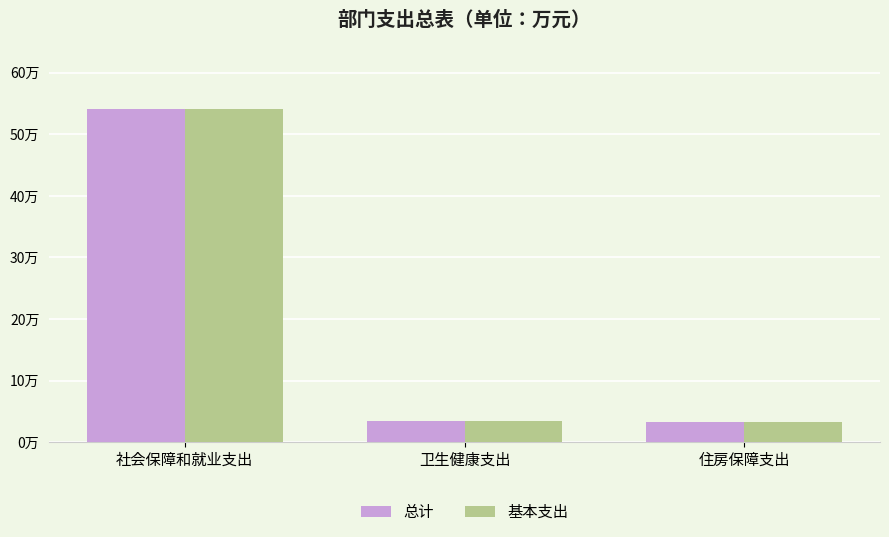

Does the chart contain any negative values?

No